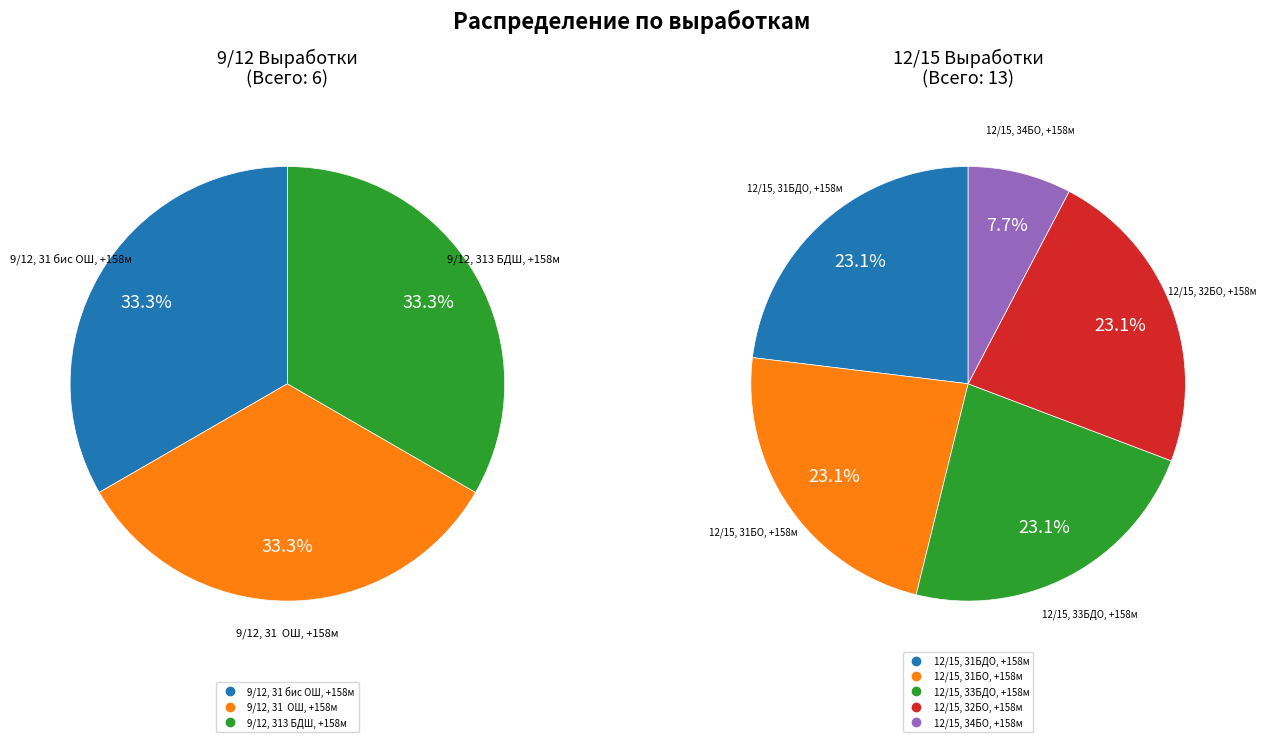

Do 12/15, 31БО, +158м and 12/15, 31БДО, +158м together represent more than half of the pie?

No